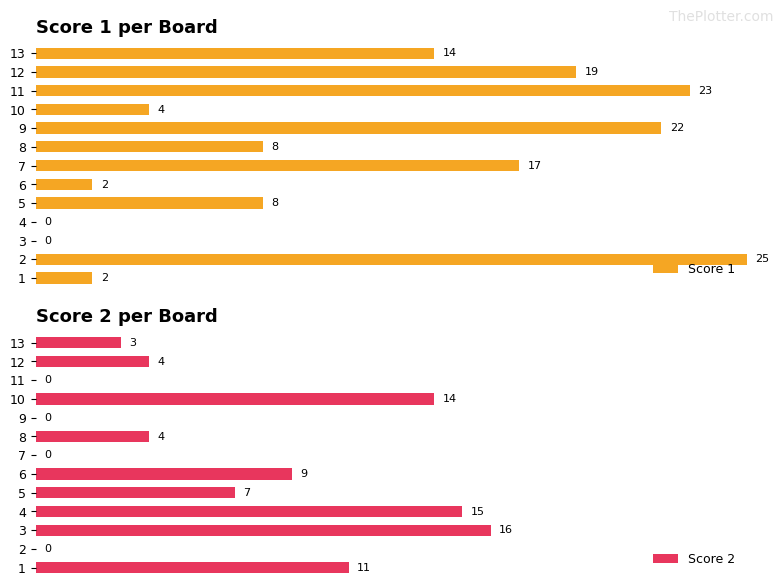

What is the difference between the maximum and minimum values in the Score 2 series?

16